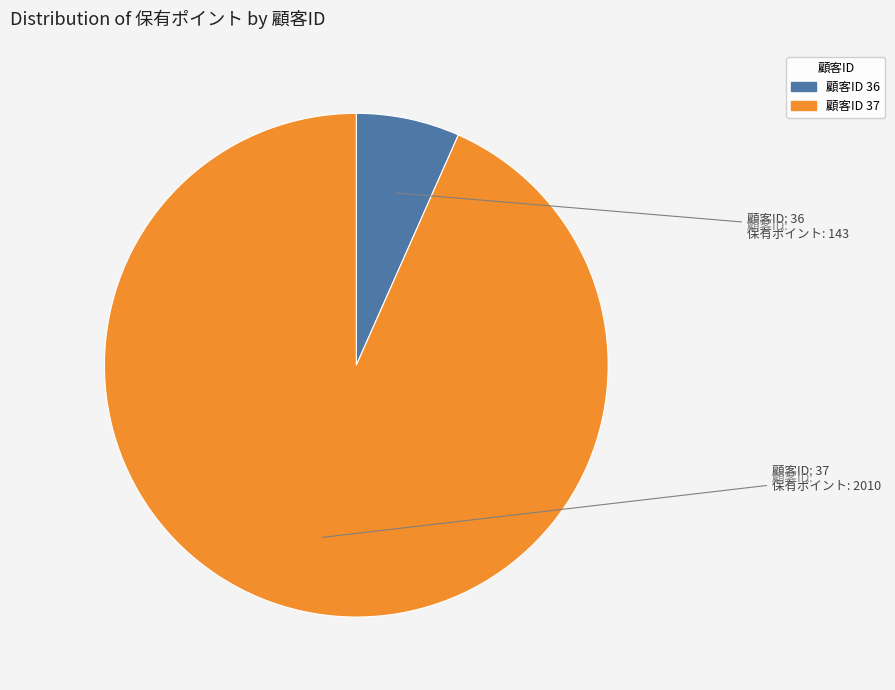

Is it true that 顧客ID 36 is 7% of the pie?

True